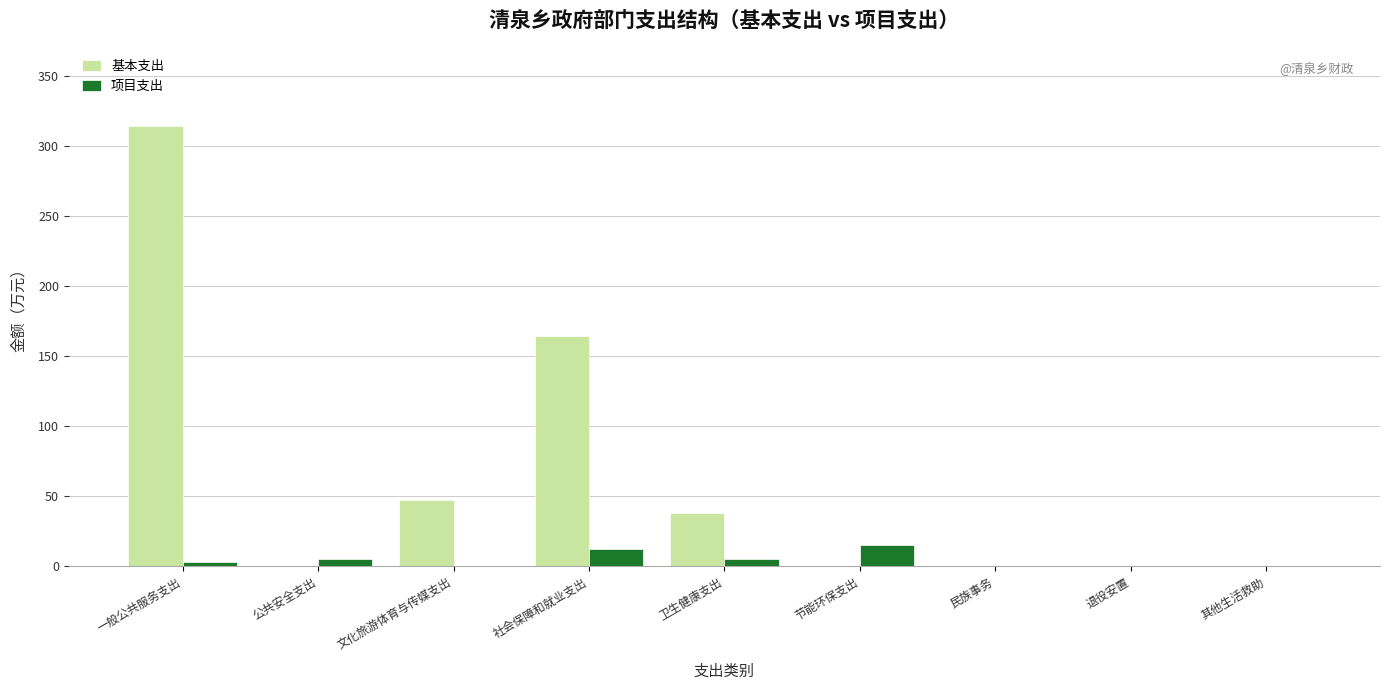

Is it true that 基本支出 equals 164.3 at 社会保障和就业支出?

True